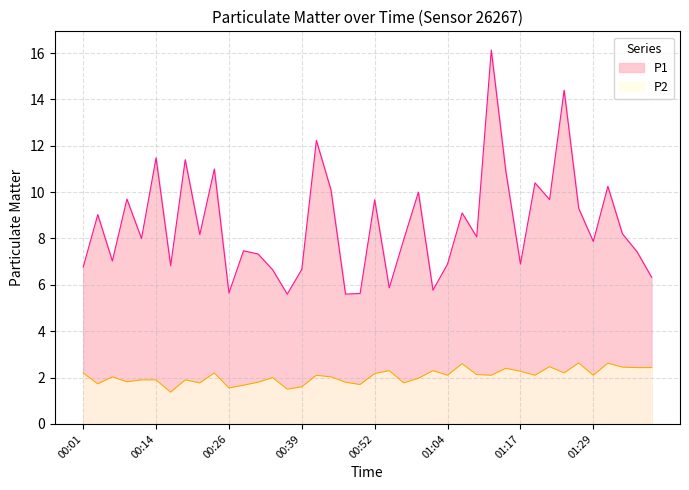

Where is the first local minimum for P2?

00:04